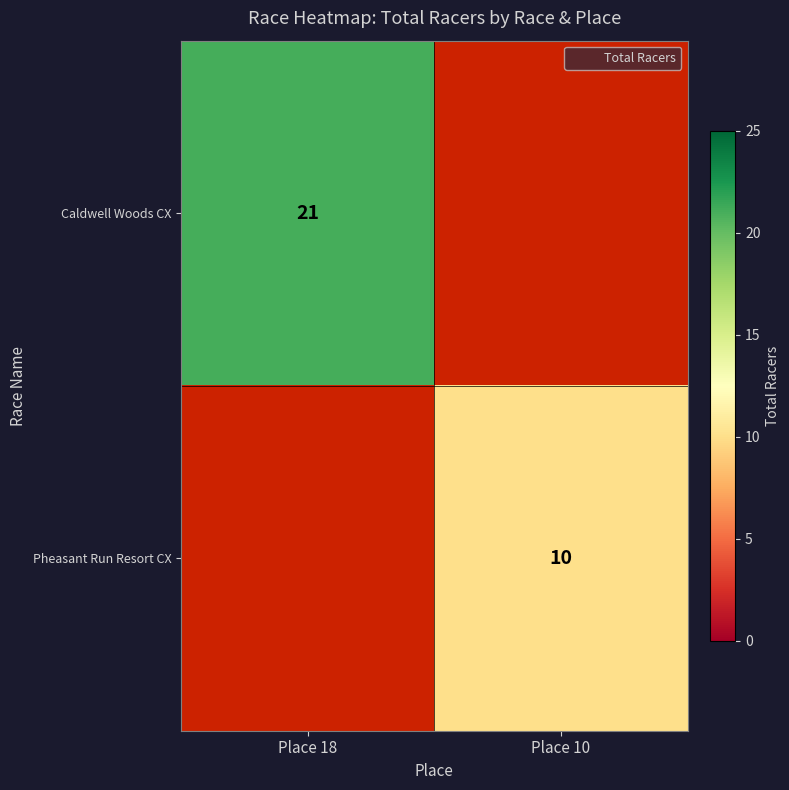

Rank the series by their maximum value, from highest to lowest.

Caldwell Woods CX, Pheasant Run Resort CX